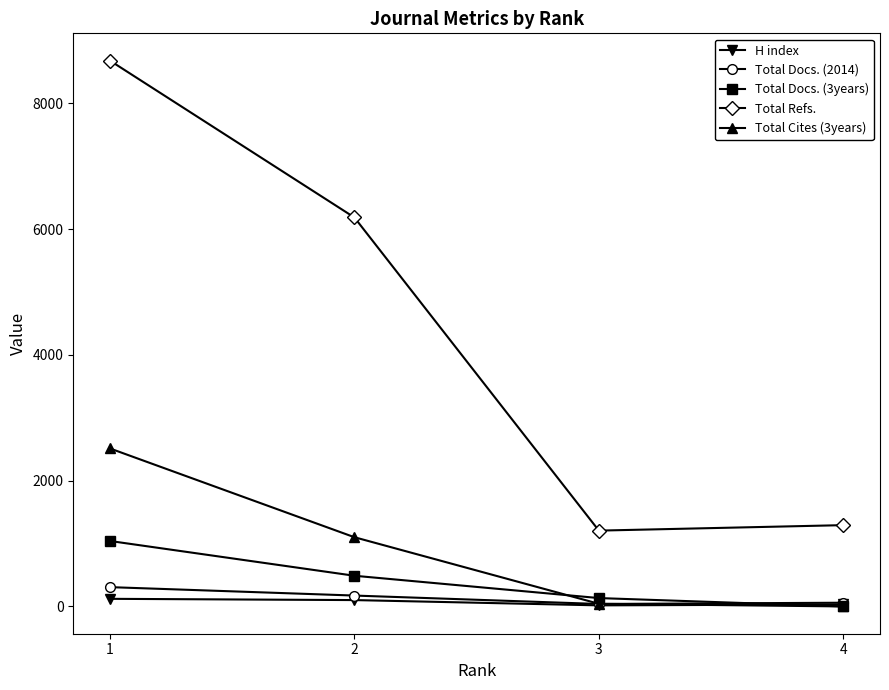

Between 2 and 3, which series saw the biggest shift?

Total Refs.